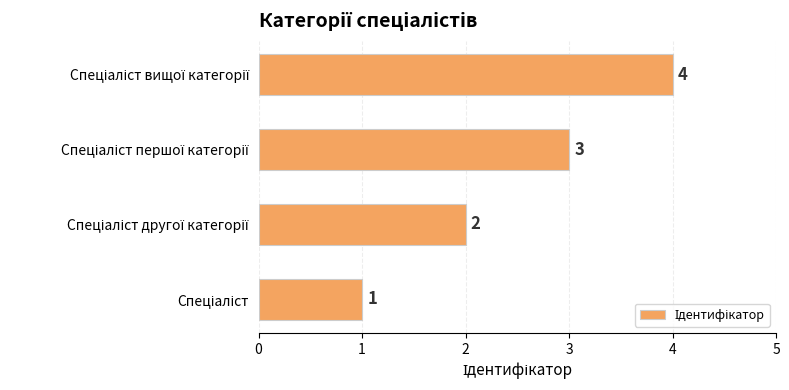

How many values are between 2 and 4?

3